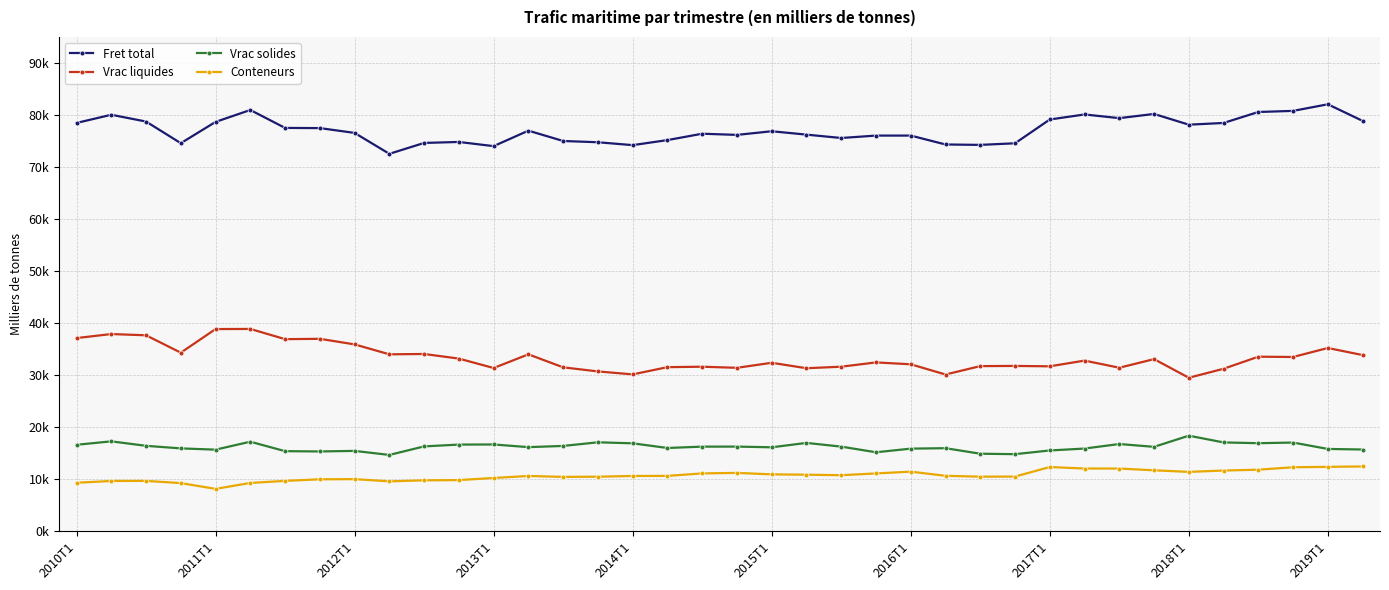

Does the chart have visible grid lines?

Yes